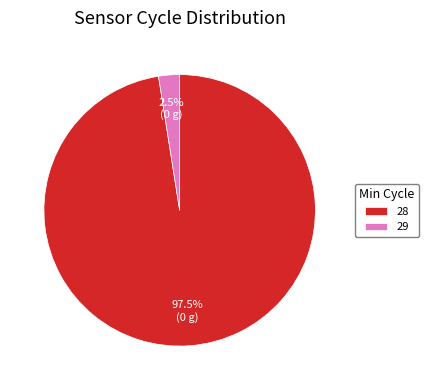

What portion of the pie excludes 28?

2.5%